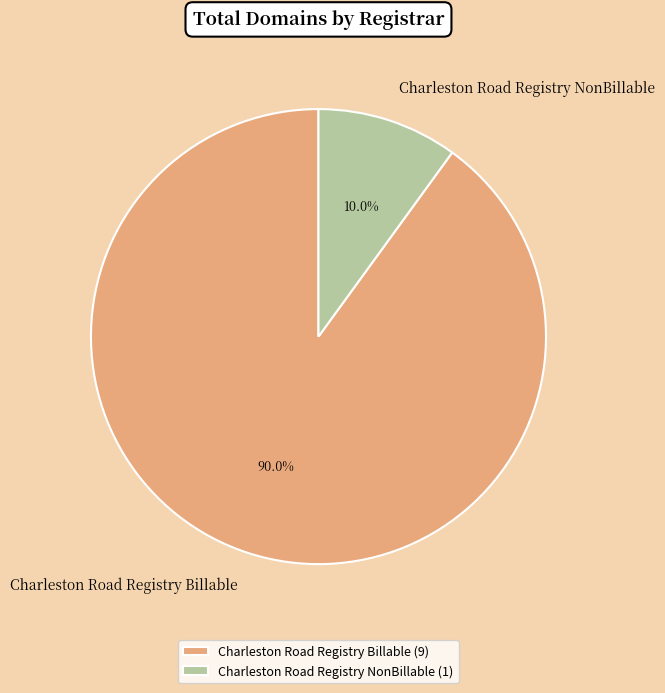

To the nearest percent, what is the difference between the Charleston Road Registry Billable and Charleston Road Registry NonBillable slice percentages?

80%